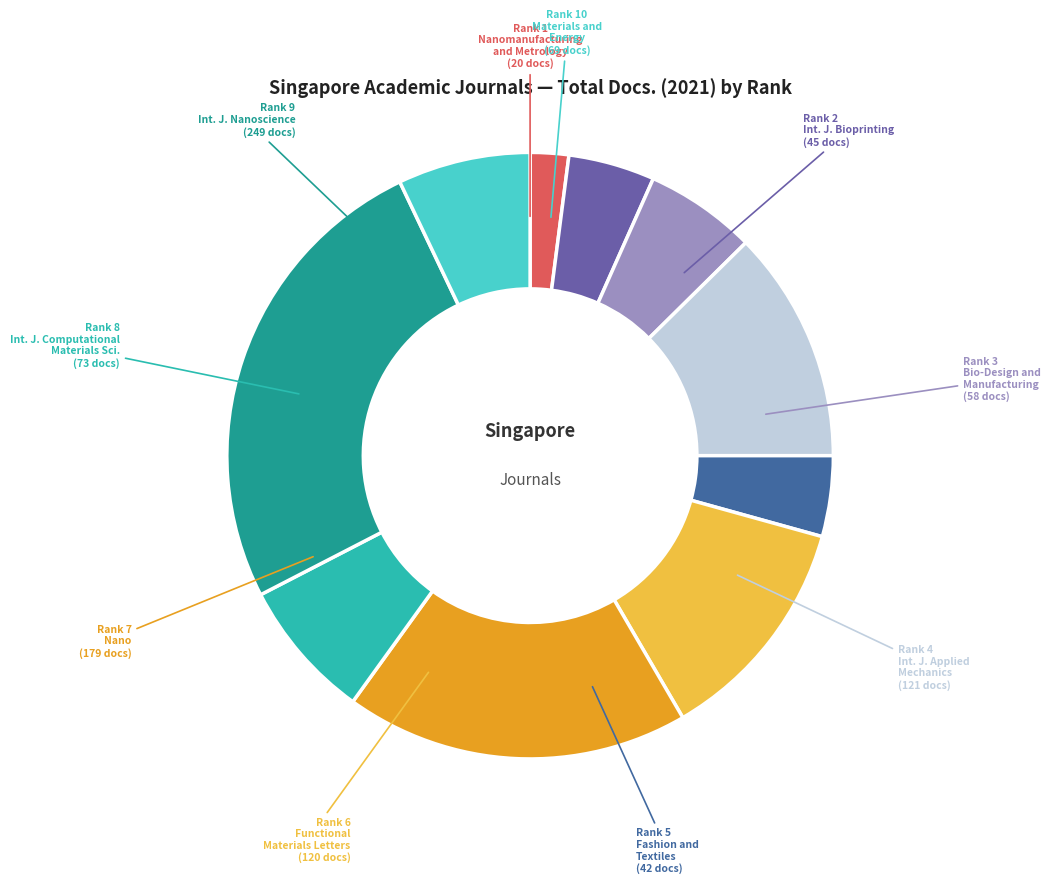

Approximately how many times larger is the value at Rank 8 compared to Rank 6?

0.6